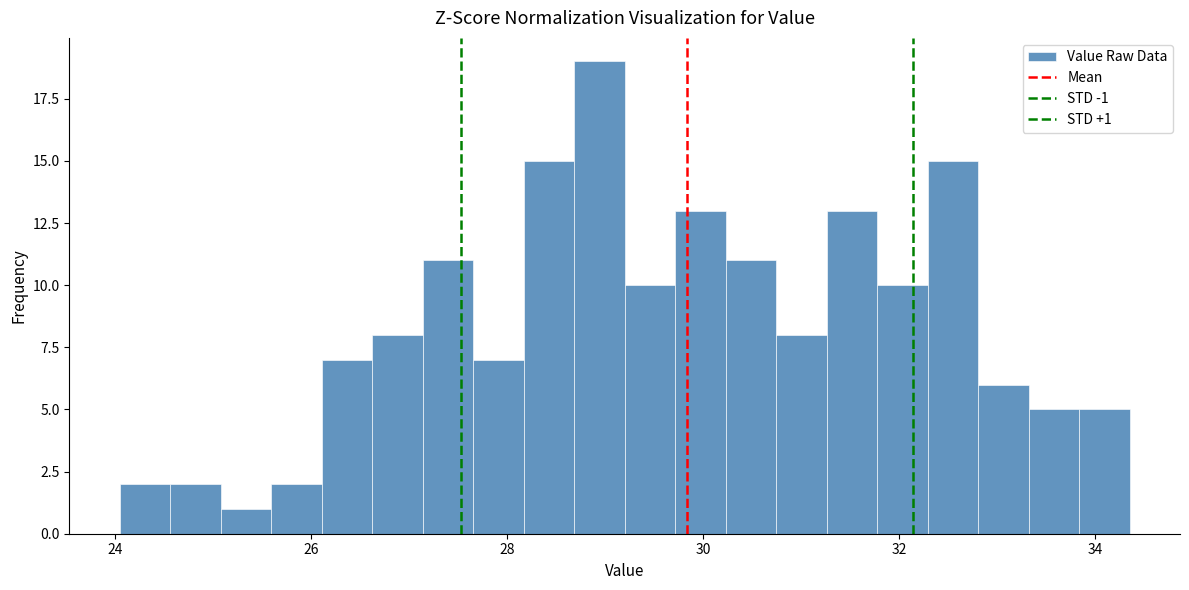

Around what value on the x-axis is the tallest bar? Give the approximate position of its centre, as read against the axis.

29.0